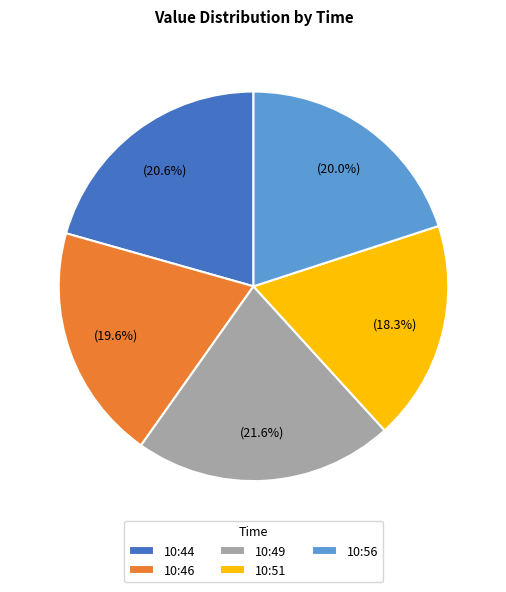

To the nearest percent, what is the average slice percentage?

20%